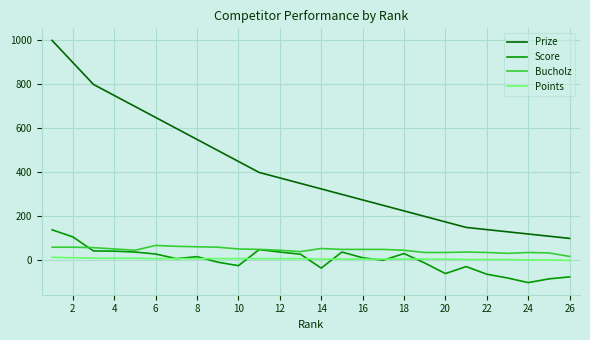

True or false: Bucholz and Prize cross at least once.

False